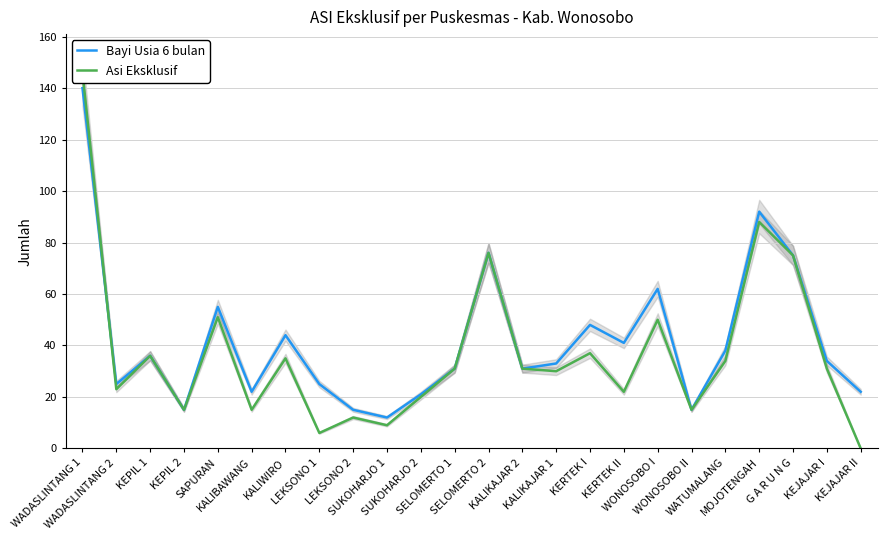

Where is Bayi Usia 6 bulan nearest to the value 76?

SELOMERTO 2